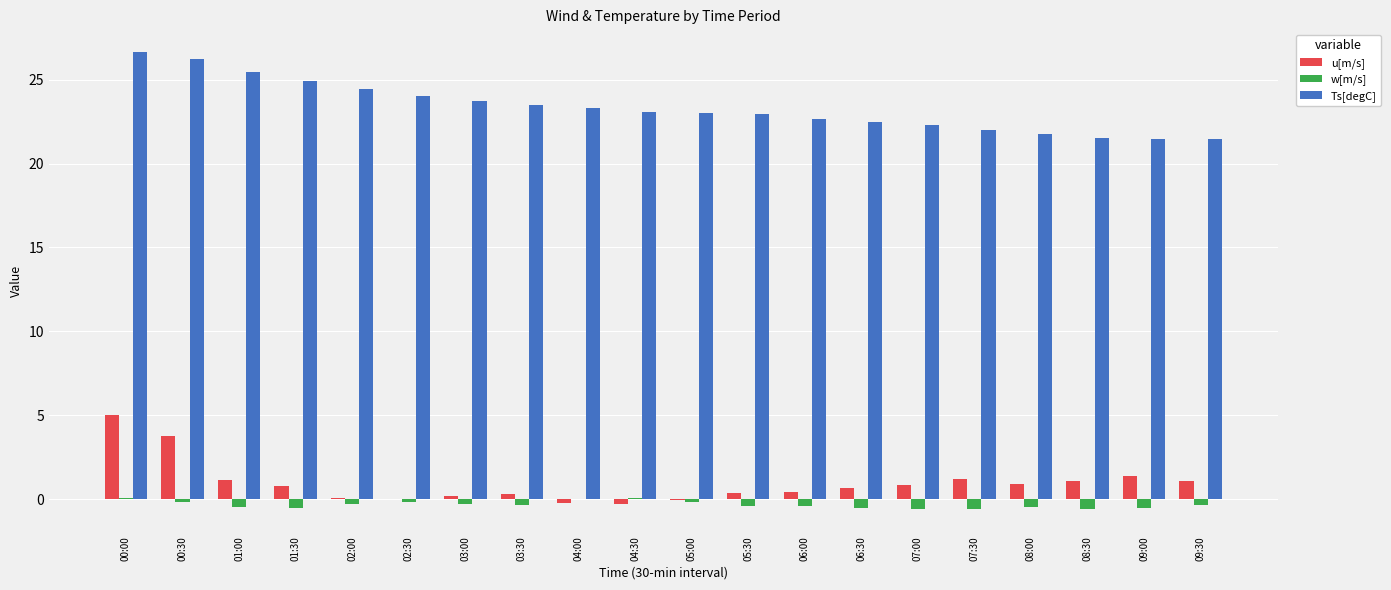

Between 00:30 and 05:30, which series saw the biggest shift?

u[m/s]